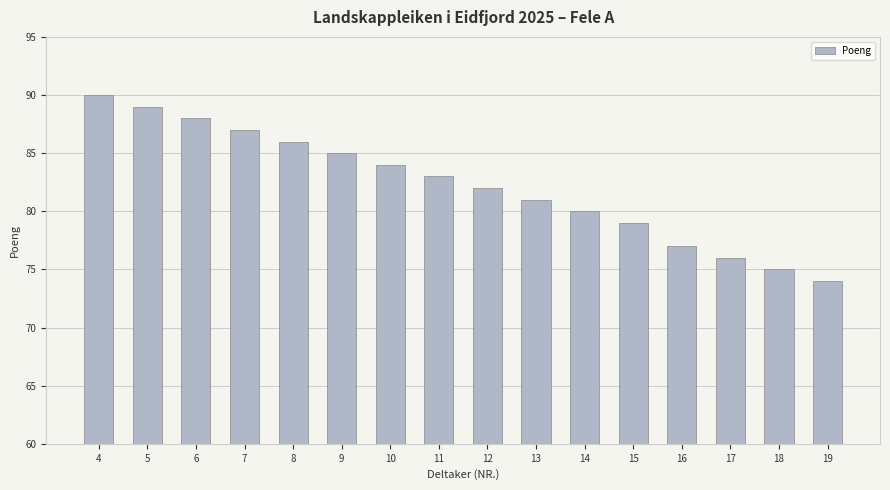

List the labels in order of value, largest first.

4, 5, 6, 7, 8, 9, 10, 11, 12, 13, 14, 15, 16, 17, 18, 19